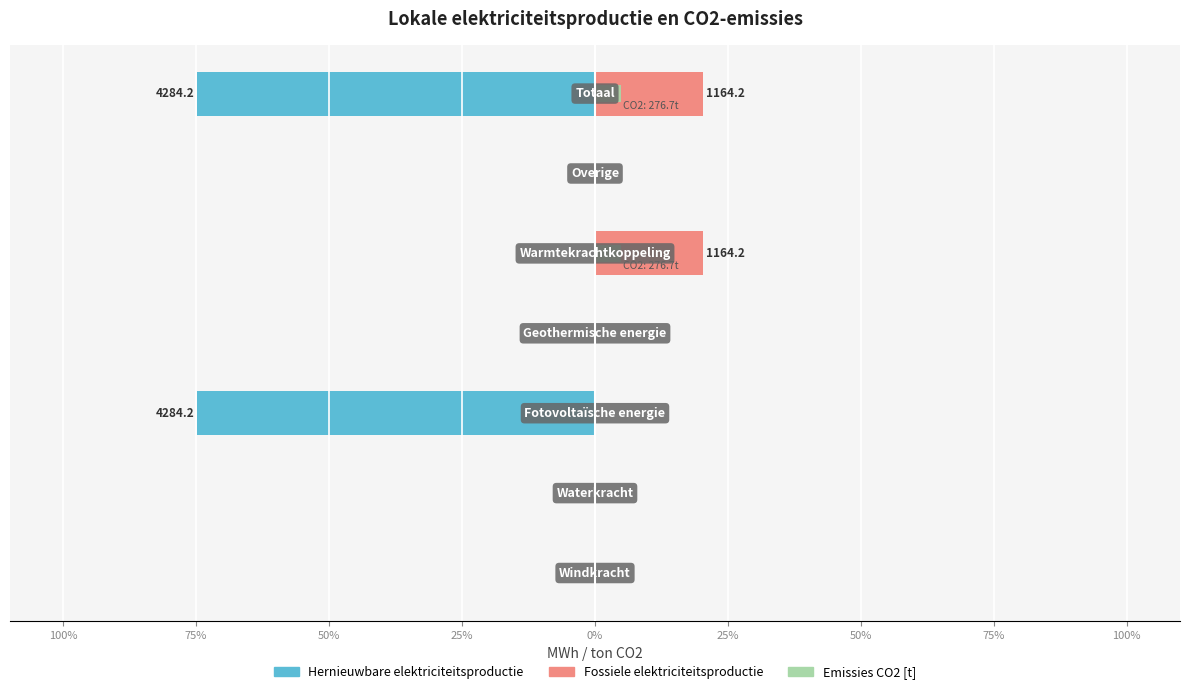

Read the Fossiele elektriciteitsproductie value at 25%.

20.3